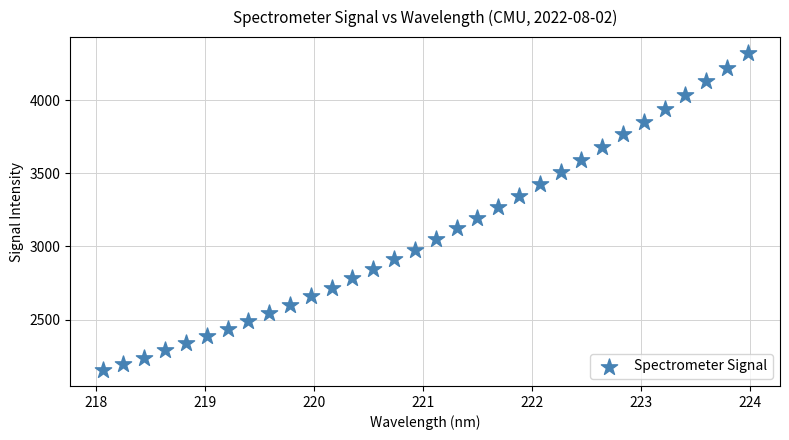

What is the range of Y values (max minus min)?

2169.9